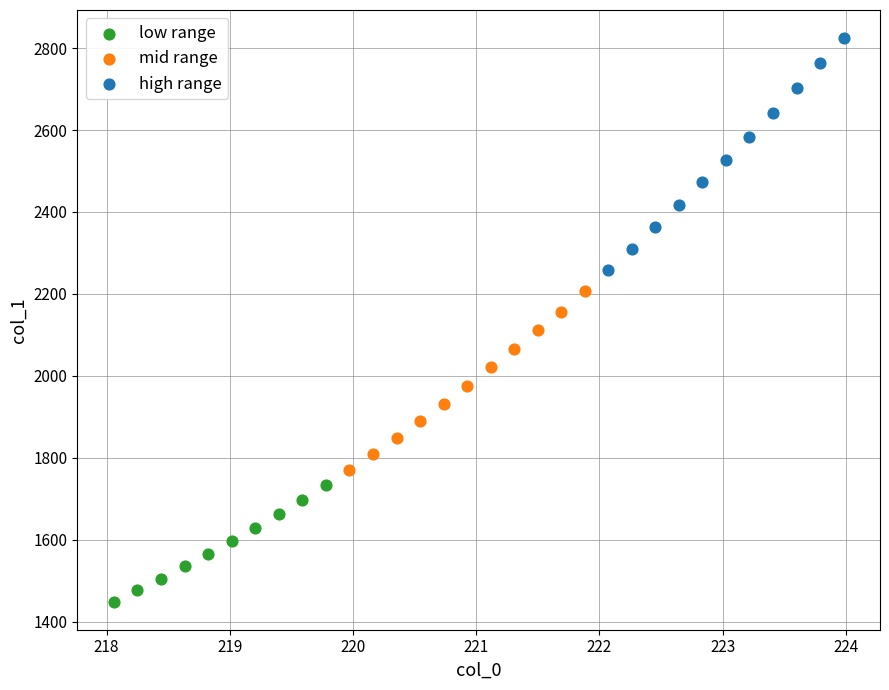

Which series has the largest Y range (max minus min)?

high range